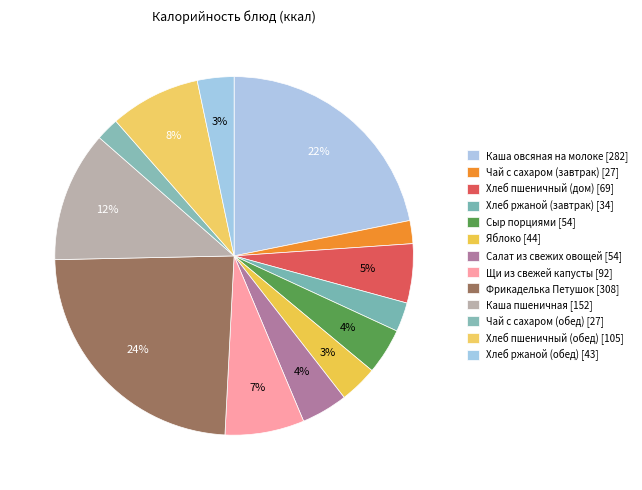

To the nearest percent, what percentage of the pie is Каша овсяная на молоке?

22%